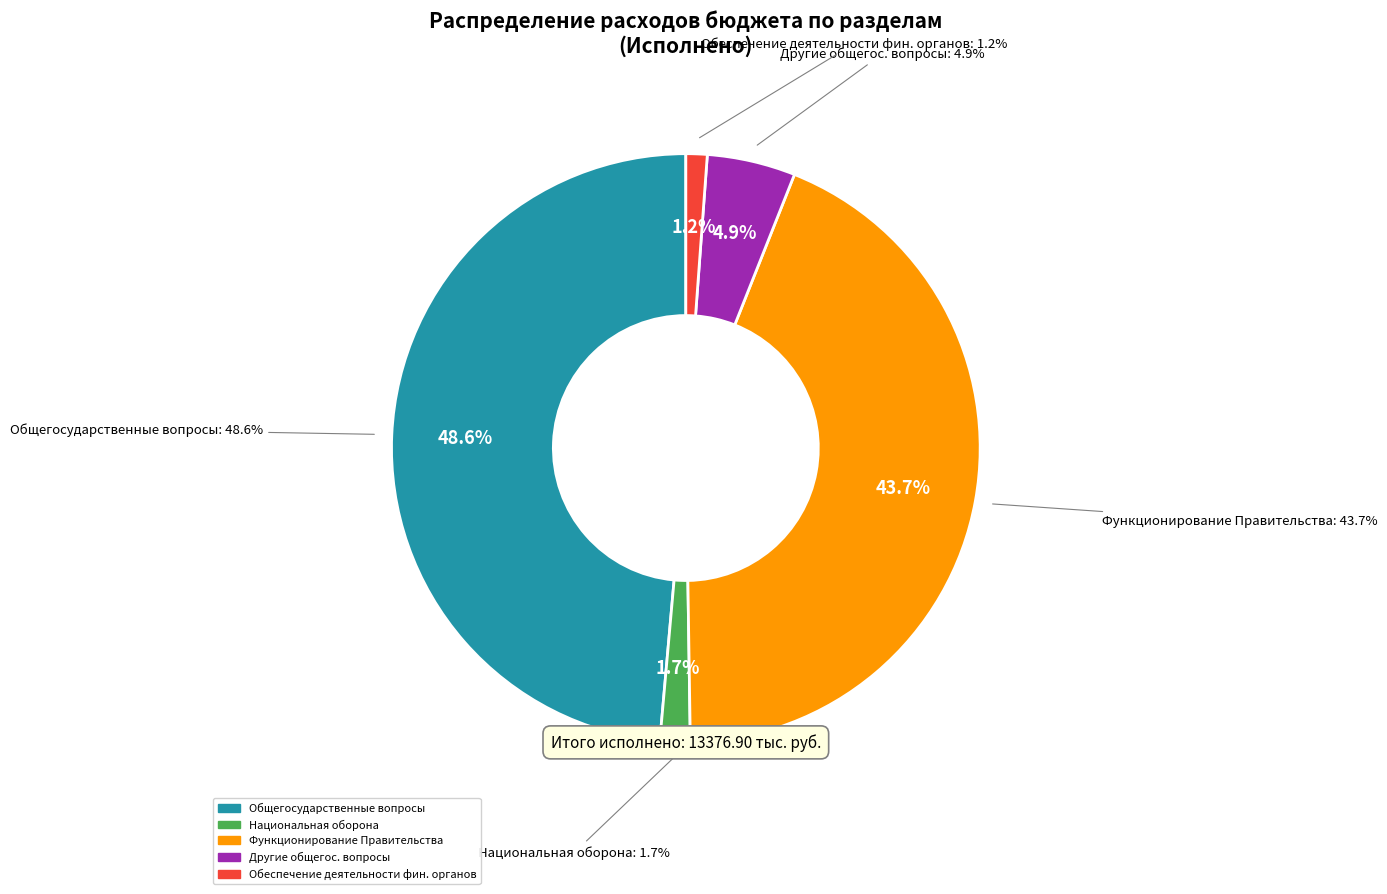

How many segments does this pie chart have?

5